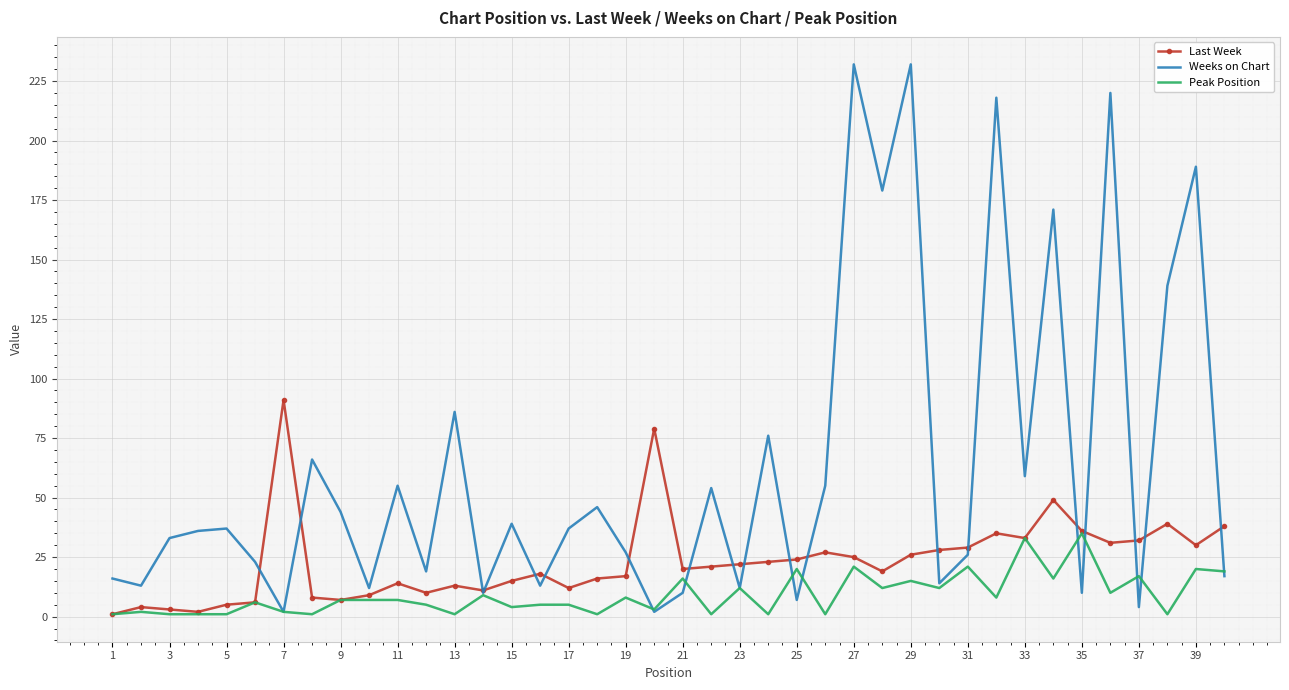

Which series has the largest range (max minus min)?

Weeks on Chart